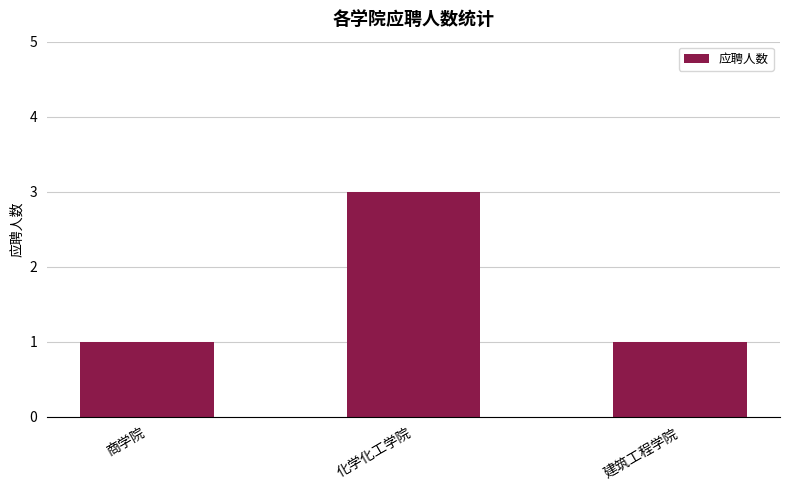

Which category has the highest value across all series?

化学化工学院